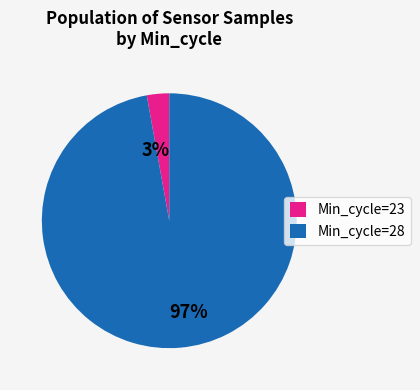

How many slices are in this pie chart?

2